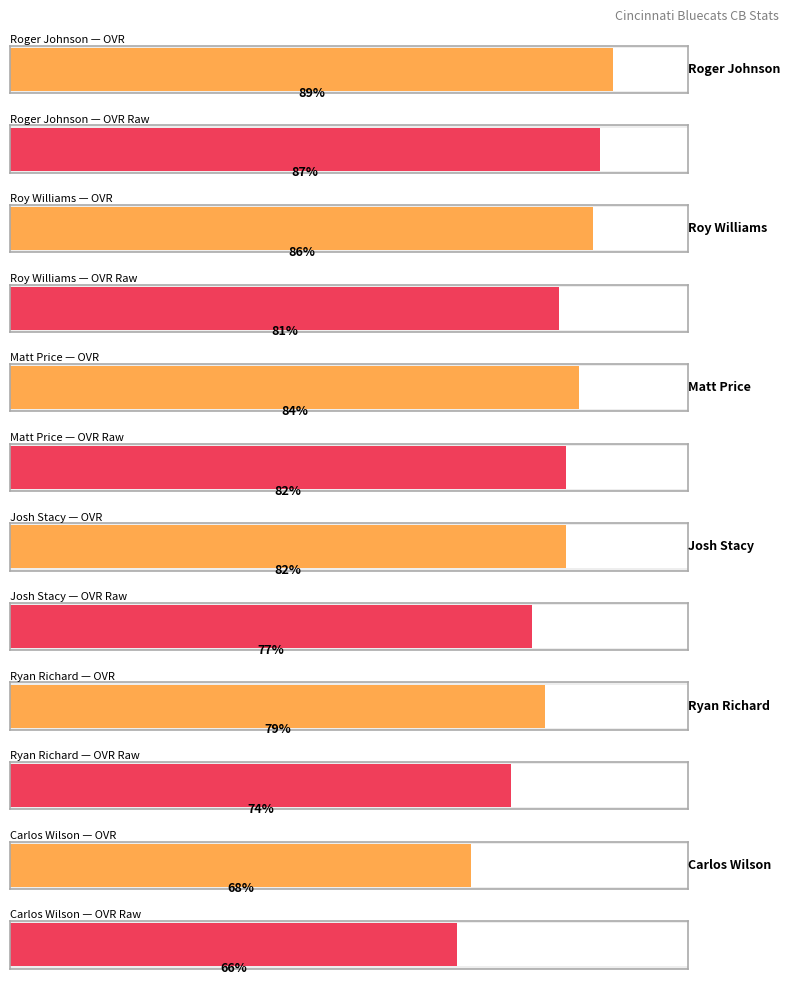

What is the label of the 4th bar from the right?

Matt Price